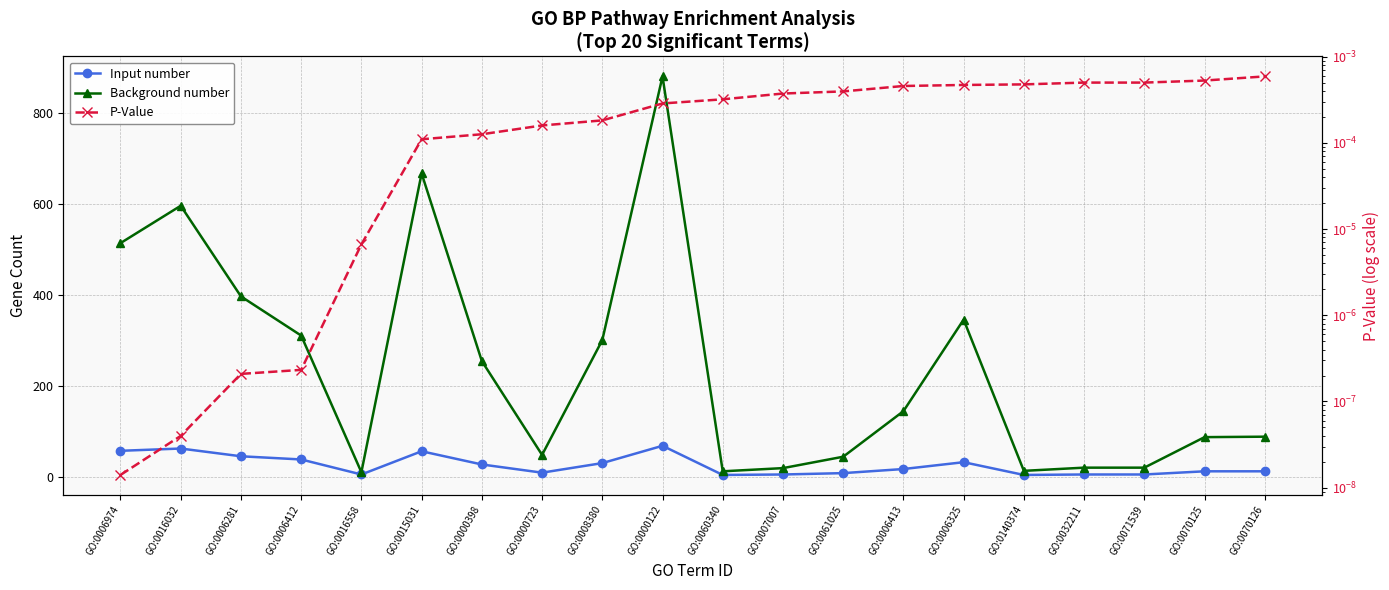

Is the value of Input number at GO:0000723 greater than the value of P-Value at GO:0070126?

Yes